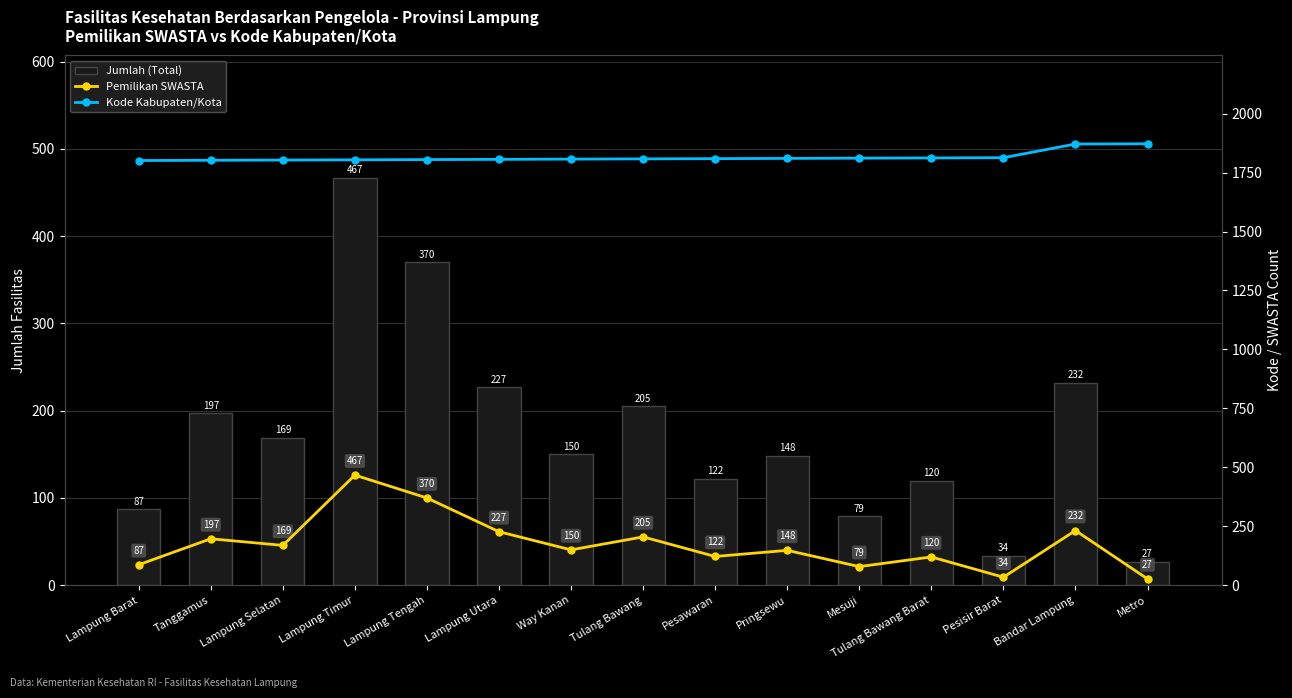

Is it true that Kode Kabupaten/Kota equals 1871 at Bandar Lampung?

True